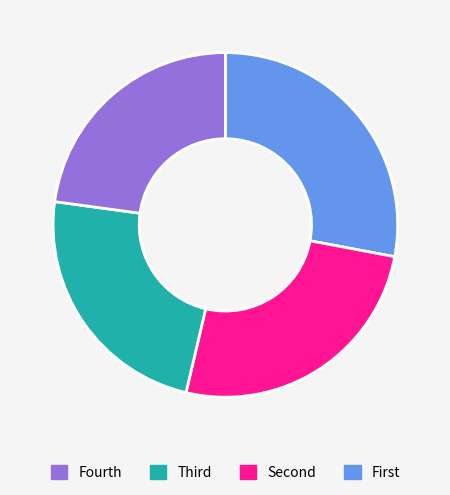

Is there a majority slice in this chart?

No